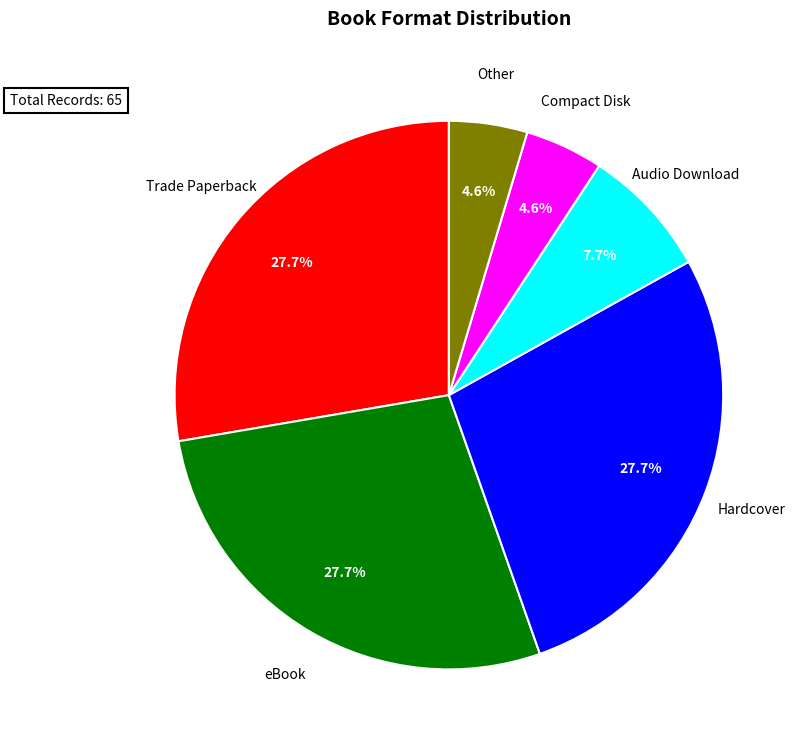

Is there any slice that represents more than half of the pie?

No